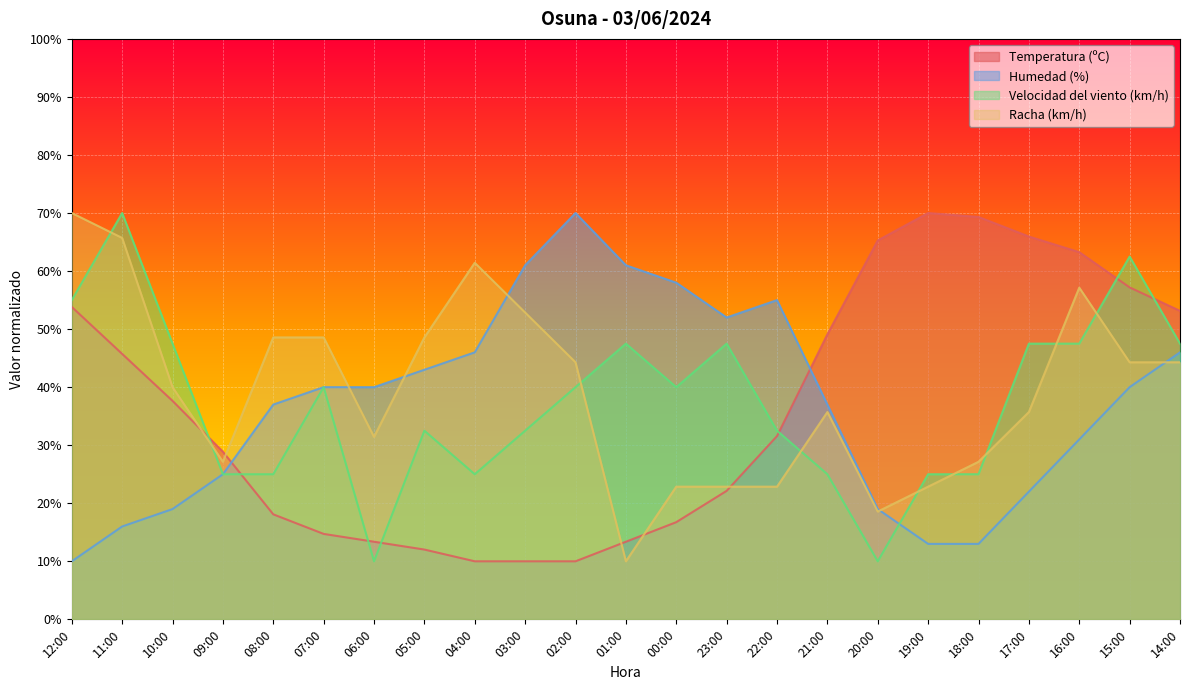

True or false: Racha (km/h) and Temperatura (ºC) intersect in this chart.

True